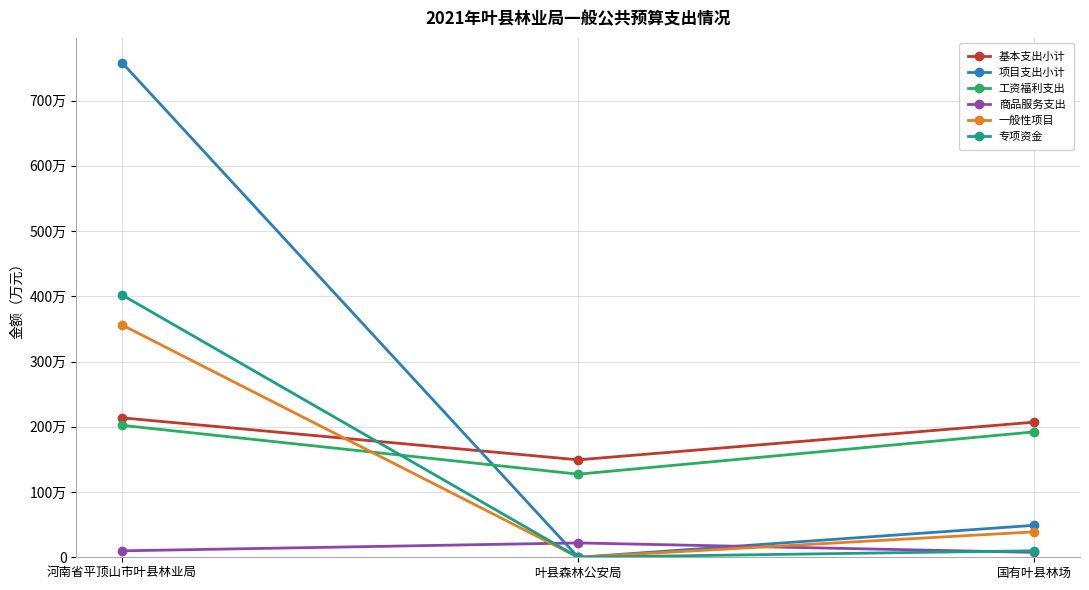

Rank the series by their maximum value, from highest to lowest.

项目支出小计, 专项资金, 一般性项目, 基本支出小计, 工资福利支出, 商品服务支出